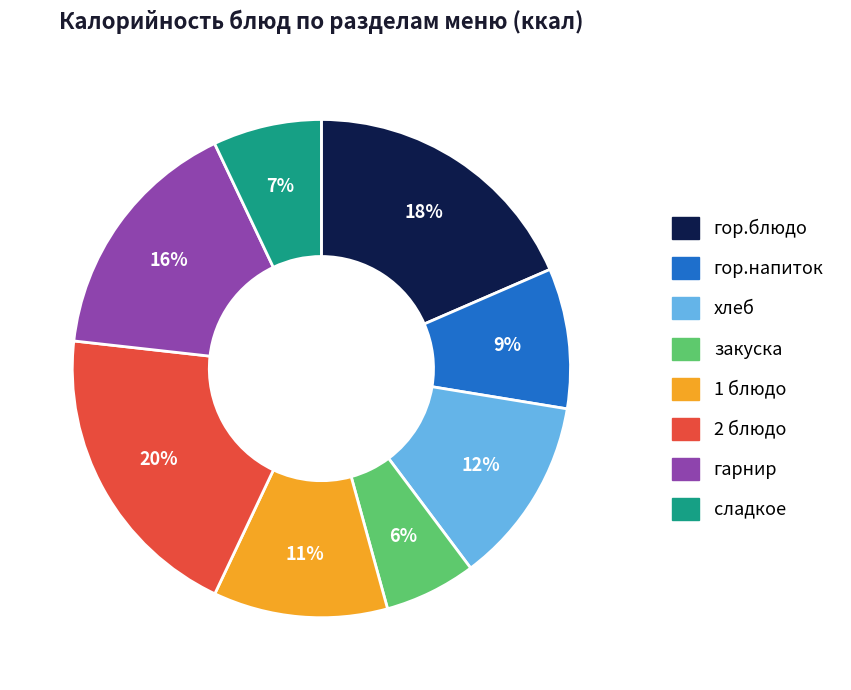

To the nearest percent, what portion does гор.блюдо represent?

18%